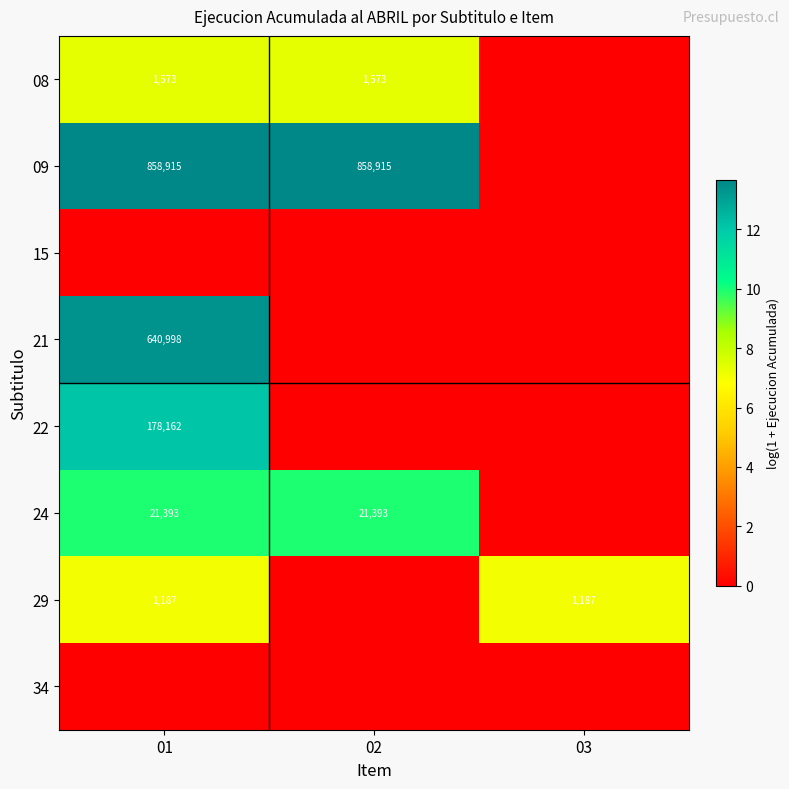

Is it true that 22 equals 262965 at 01?

False